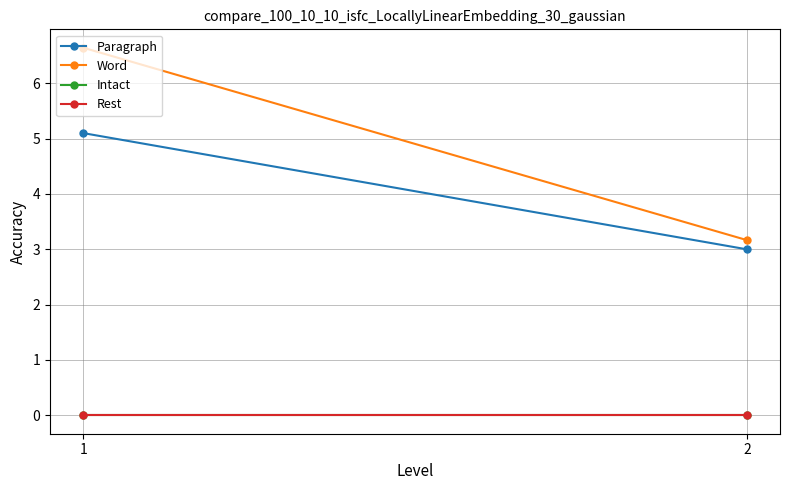

Rank the categories by Intact value from highest to lowest.

1, 2